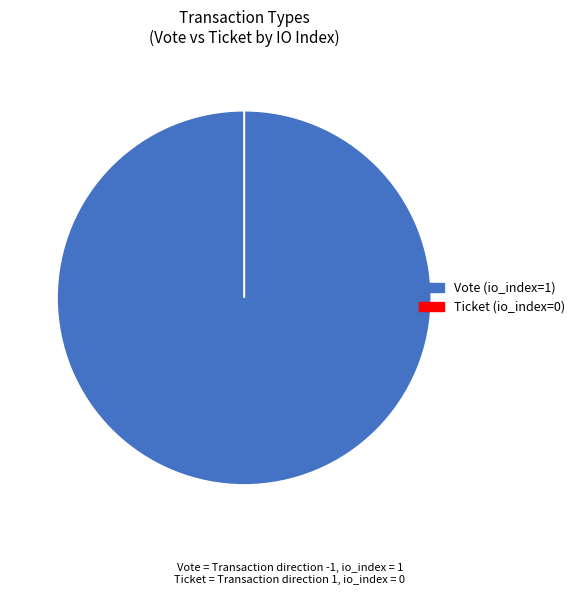

Combined, what portion of the pie is Vote and Ticket?

100.0%